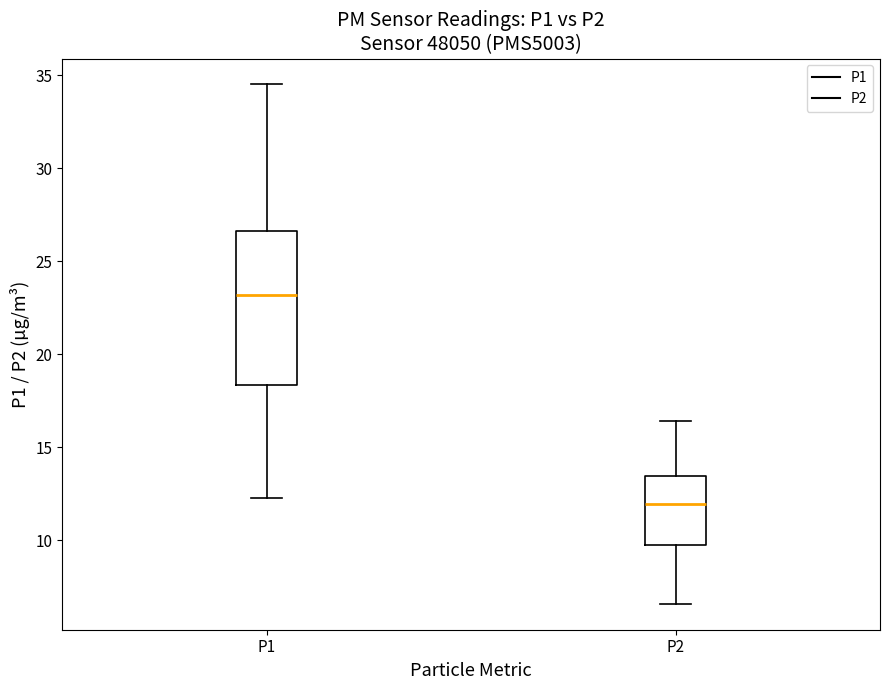

Reading left to right, transcribe this box plot: for each box, give where its median line is, the range the box spans, and where its two whiskers end, as read against the y-axis. The values are not printed on the chart, so give them approximately, as read against the axis.

P1: median 23.0, box 18.5 to 26.5, whiskers 12.5 to 34.5
P2: median 12.0, box 10.0 to 13.5, whiskers 6.5 to 16.5